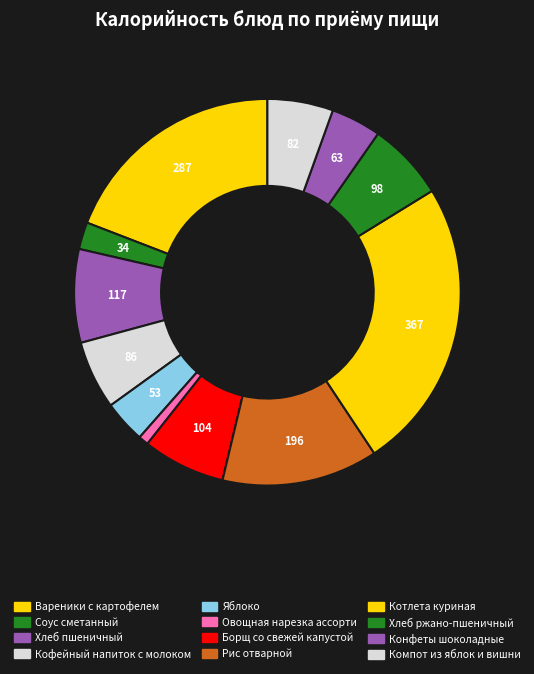

To the nearest percent, what is the average slice percentage?

8%